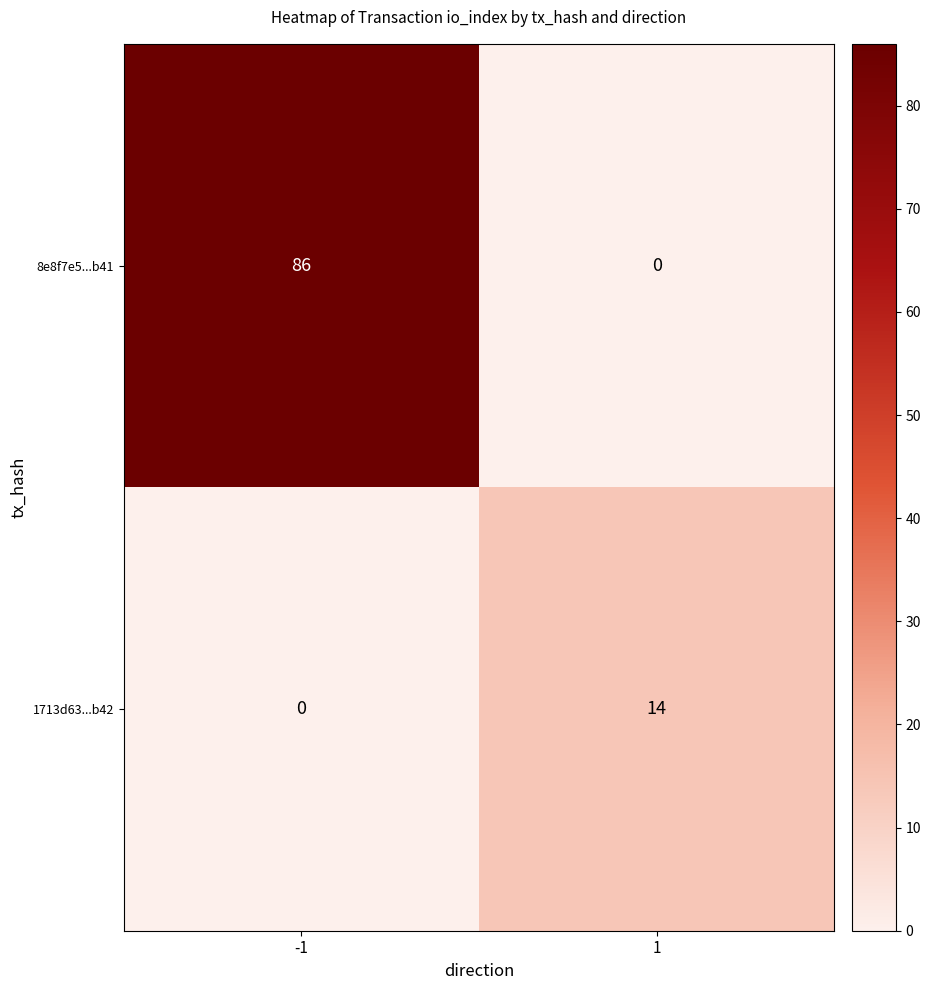

What is the spread (max minus min) of values at -1?

86